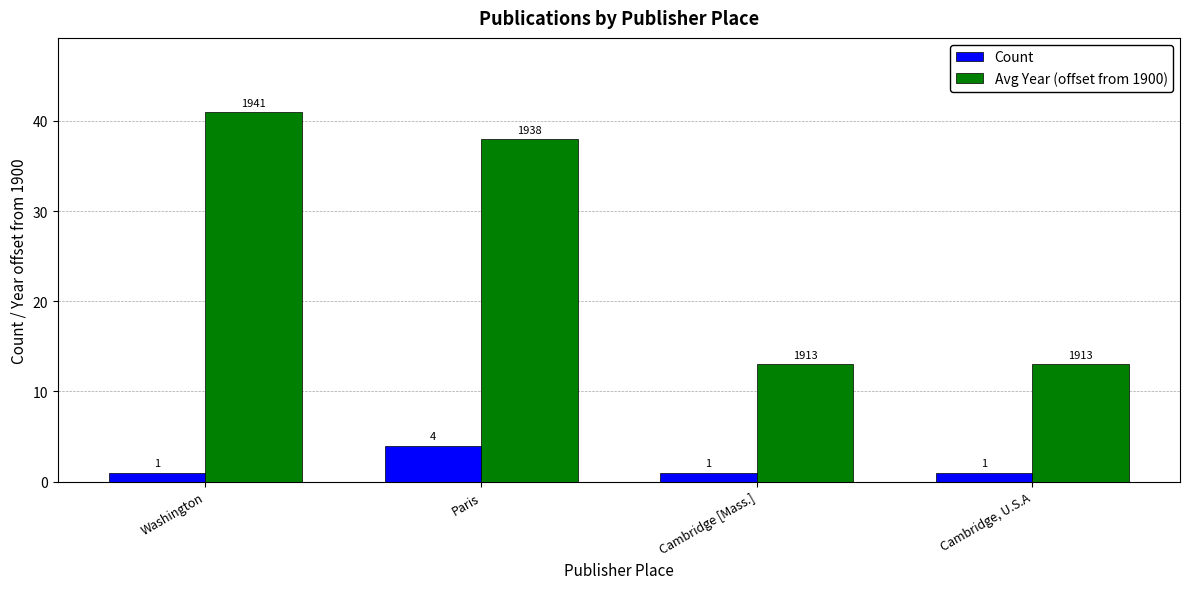

The value of Avg Year (offset from 1900) at Washington is 28. True or false?

False